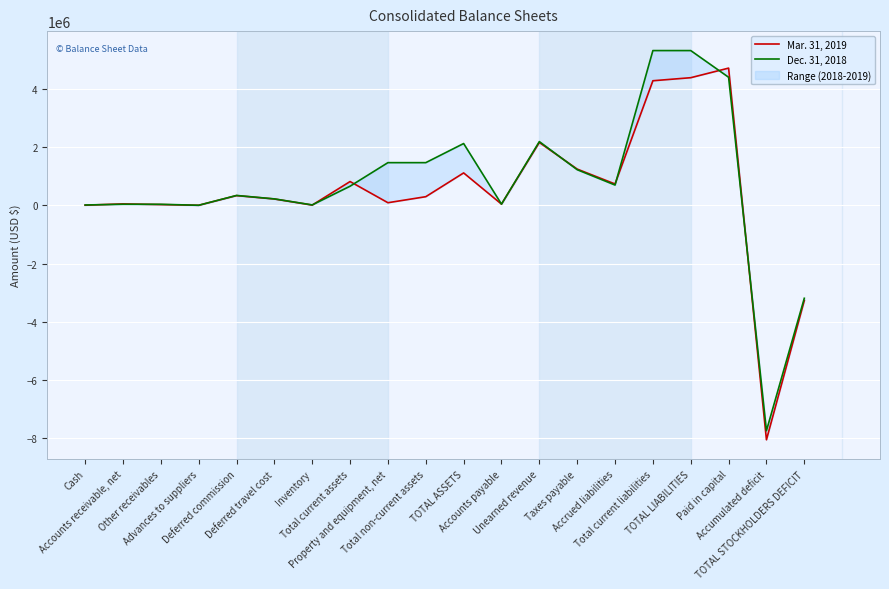

How many data points in Dec. 31, 2018 are less than 655954?

10